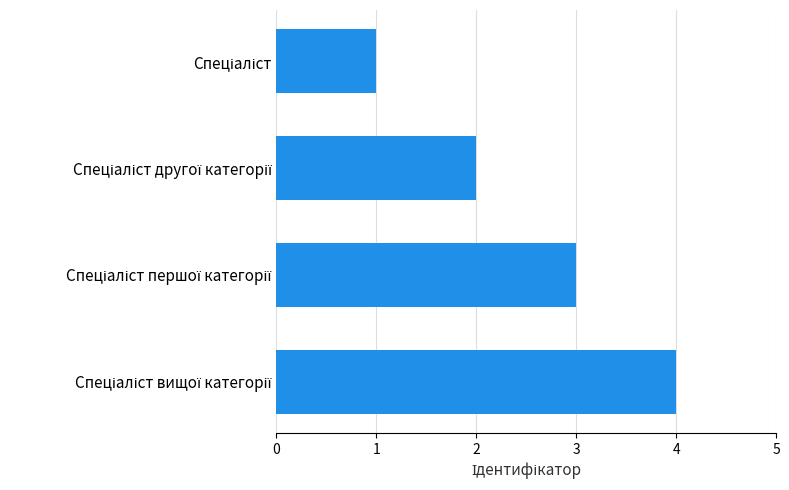

Does the chart contain any negative values?

No